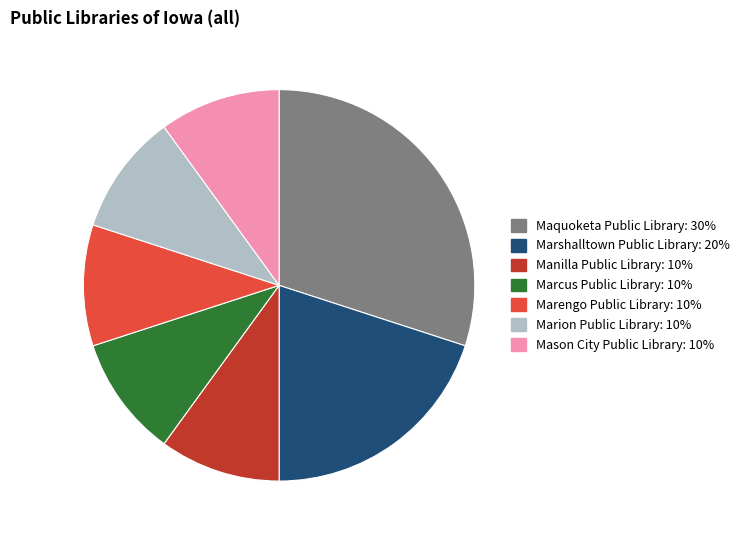

How many segments does this pie chart have?

7